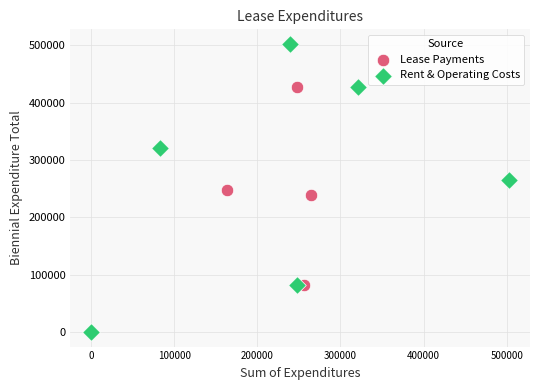

What are all the series names shown in the legend?

Lease Payments, Rent & Operating Costs